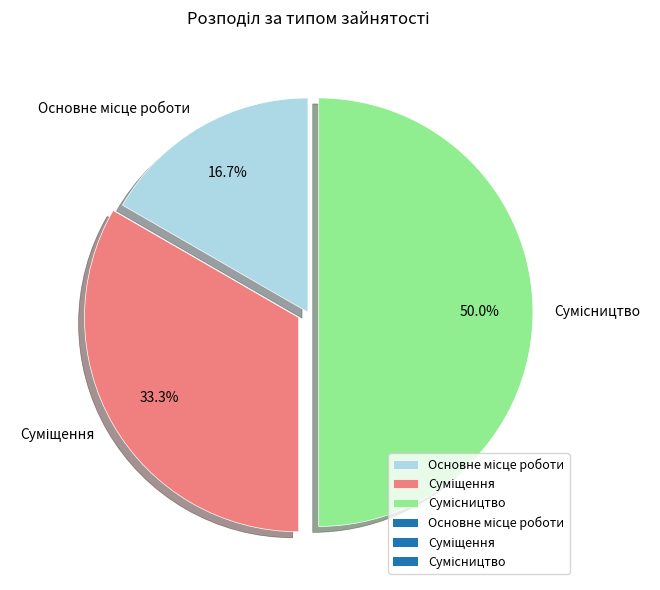

To the nearest percent, what is the combined percentage of Сумісництво and Суміщення?

83%